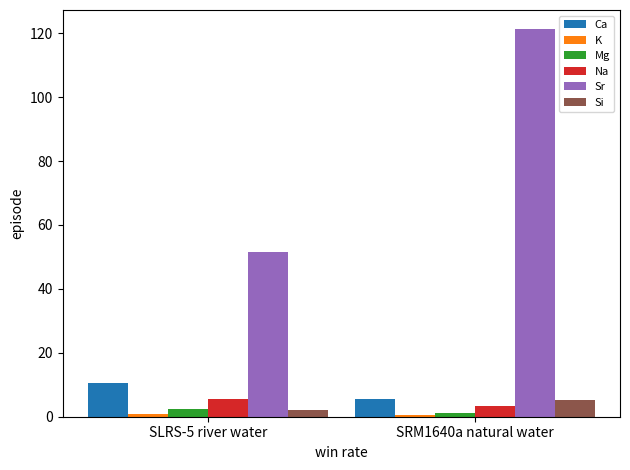

At which category is the sum across all series the highest?

SRM1640a natural water